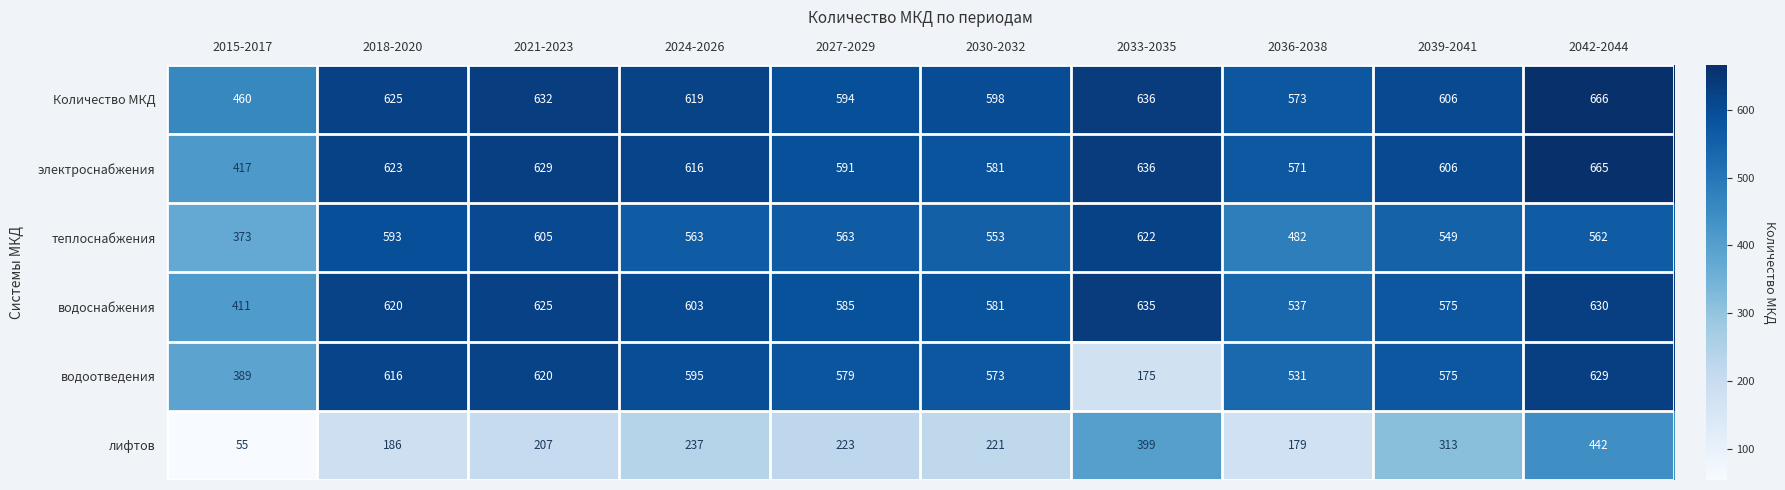

Which series has the widest spread of values?

водоотведения